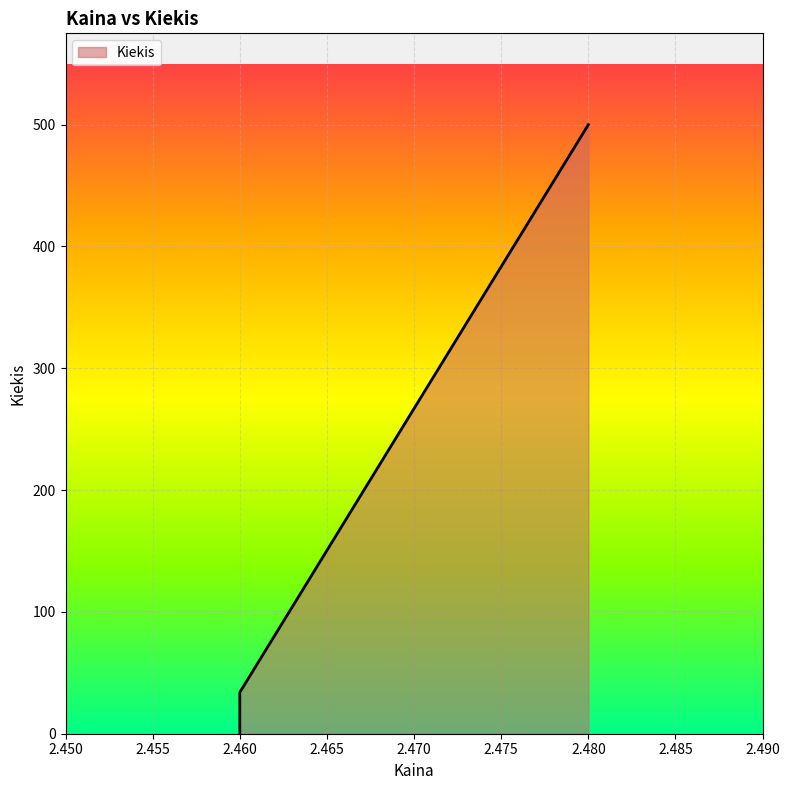

Rank the categories by value from highest to lowest.

2.48, 2.46, 2.46